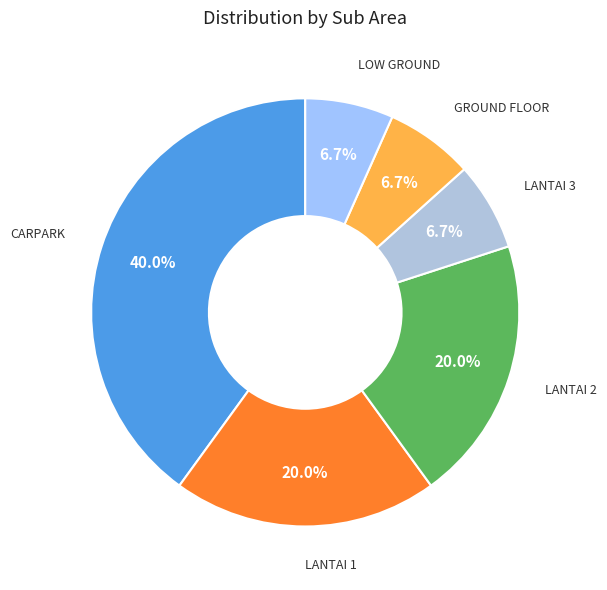

To the nearest percent, what is the combined percentage of LANTAI 1 and LOW GROUND?

27%